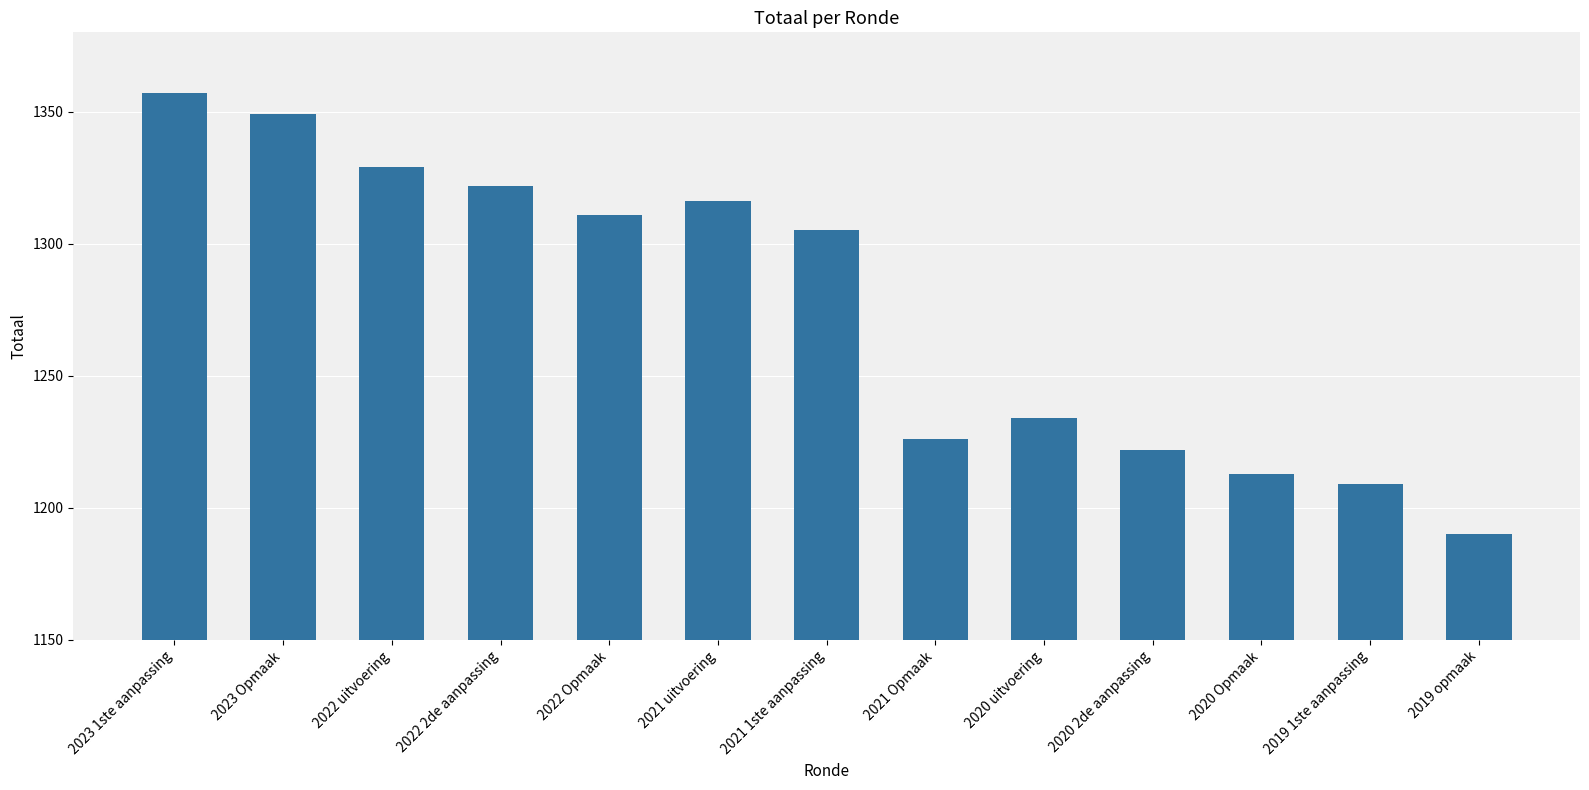

What is the average value?

1276